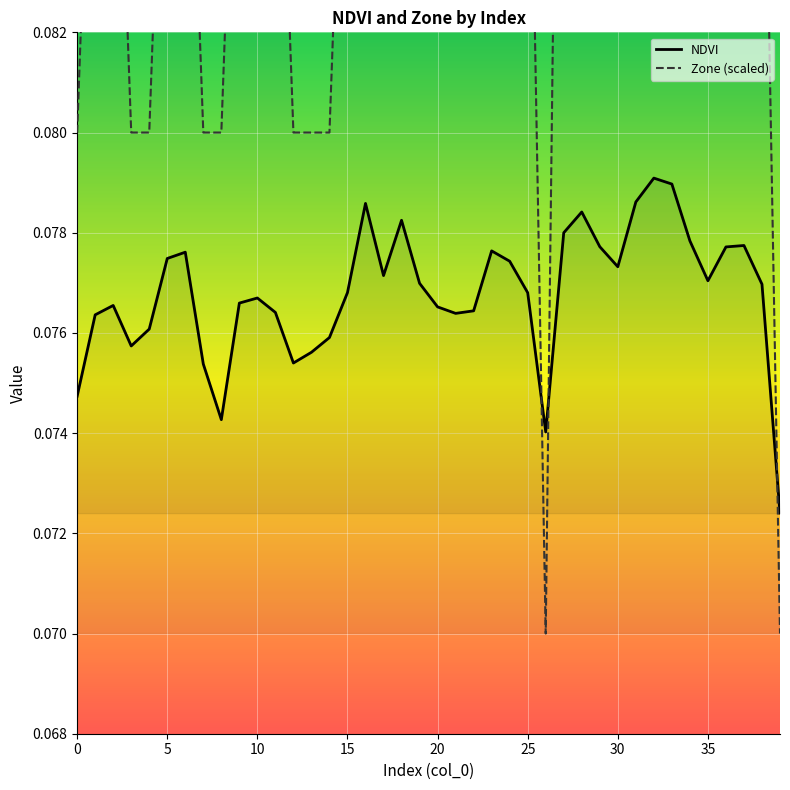

The value of Zone (scaled) at 29 is 0.0. True or false?

False